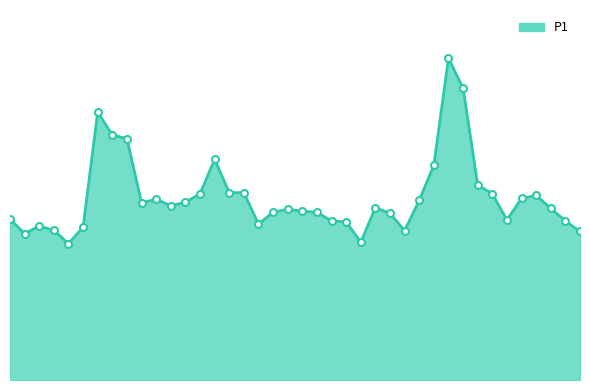

Does the chart have visible grid lines?

No